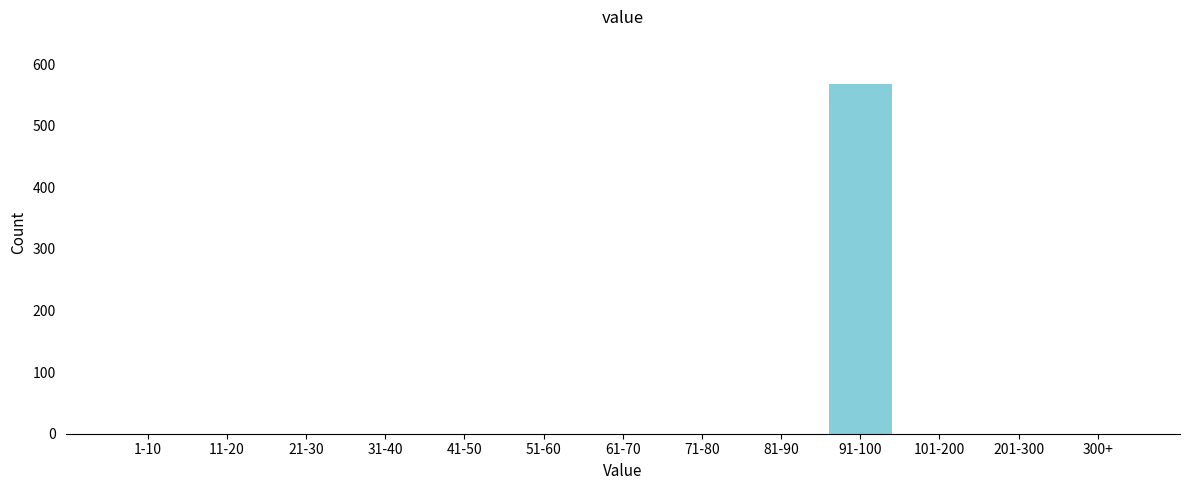

Reading left to right, list all the values displayed in this chart.

1-10=0	11-20=0	21-30=0	31-40=0	41-50=0	51-60=0	61-70=0	71-80=0	81-90=0	91-100=568	101-200=0	201-300=0	300+=0